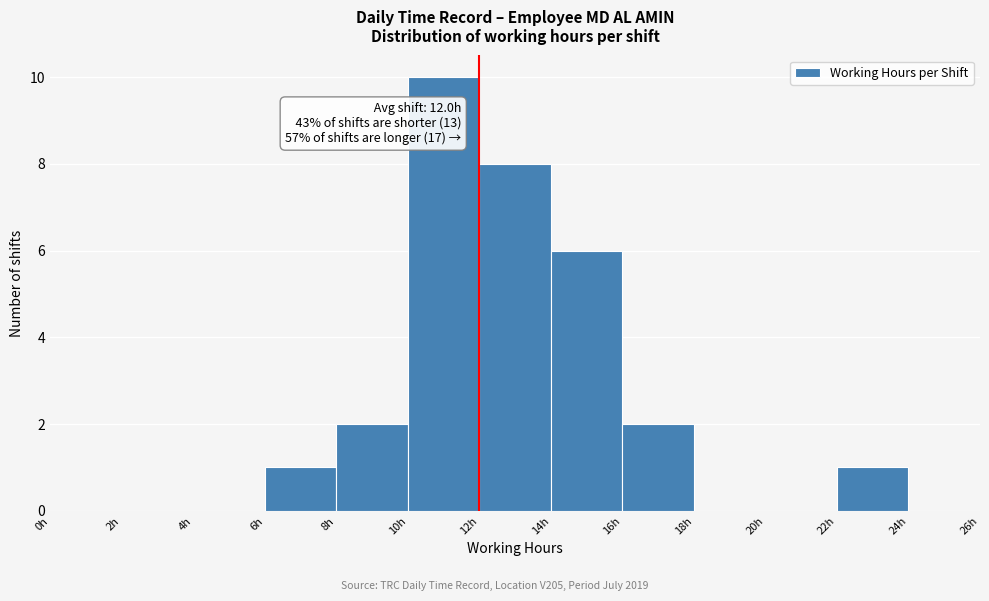

Which range on the x-axis has the tallest bar?

10 to 12